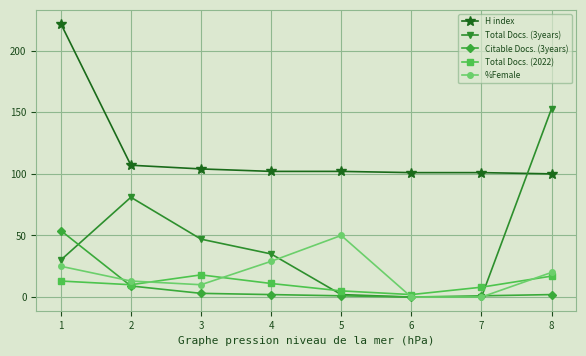

Where do Total Docs. (3years) and H index first cross each other?

7 and 8